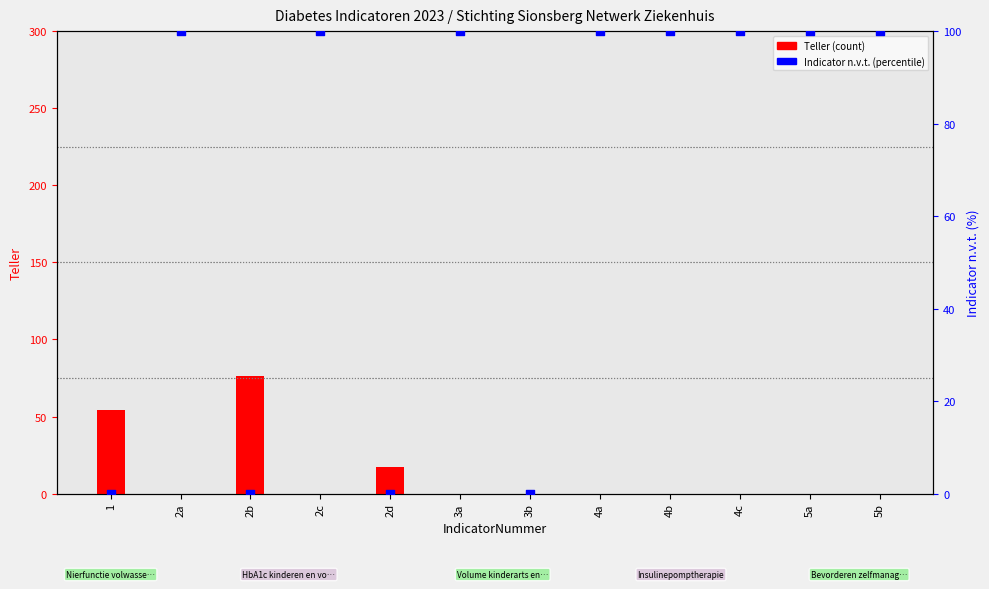

At how many categories does at least one series exceed 56?

9